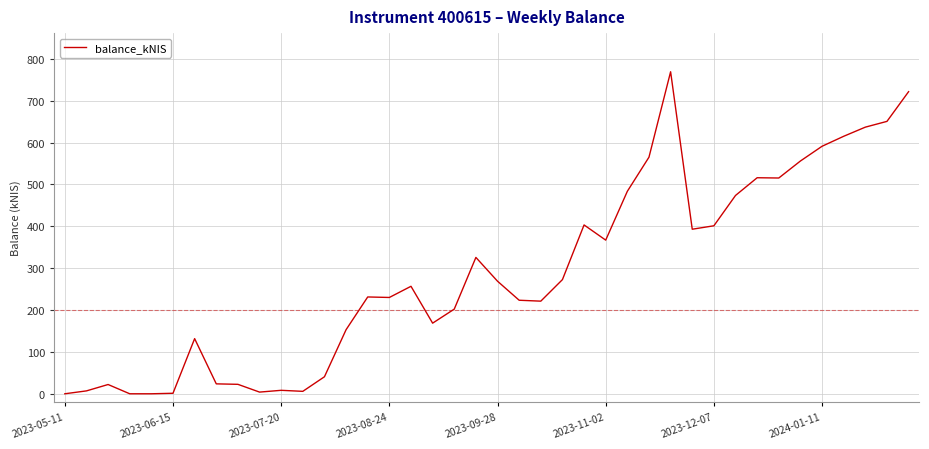

Does the chart have visible grid lines?

Yes